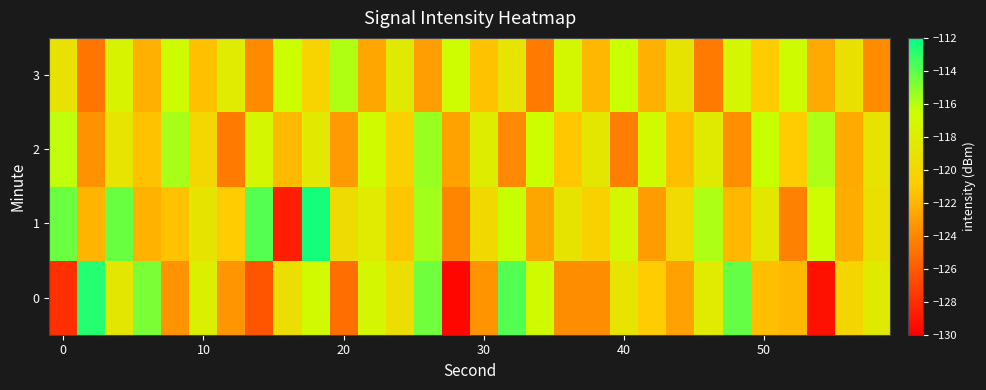

How many distinct data groups are displayed?

4